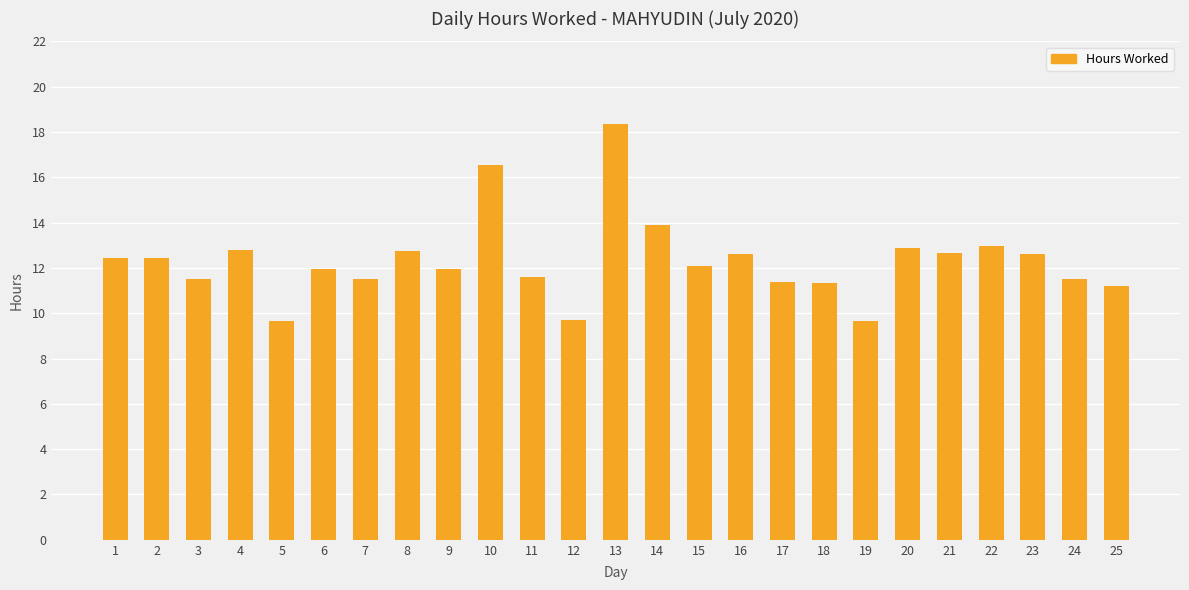

What is the smallest value displayed?

9.6